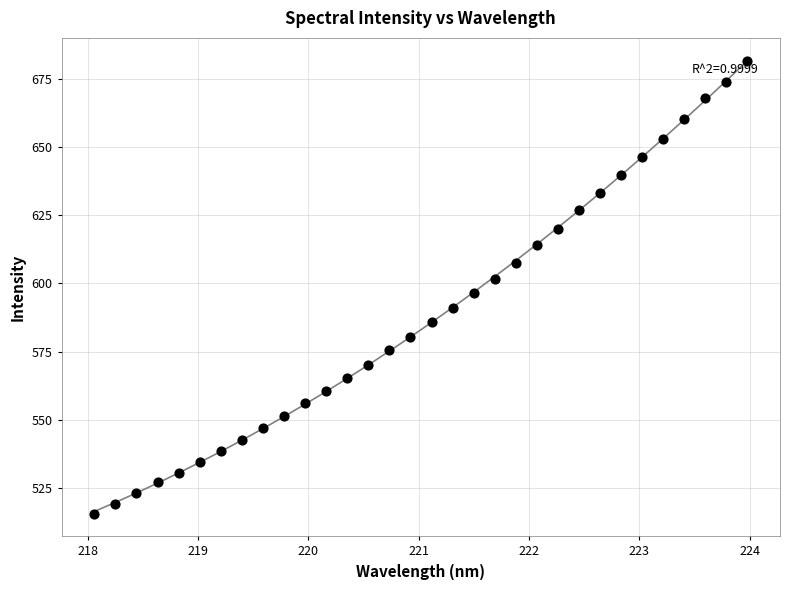

What is the range of Y values (max minus min)?

166.1